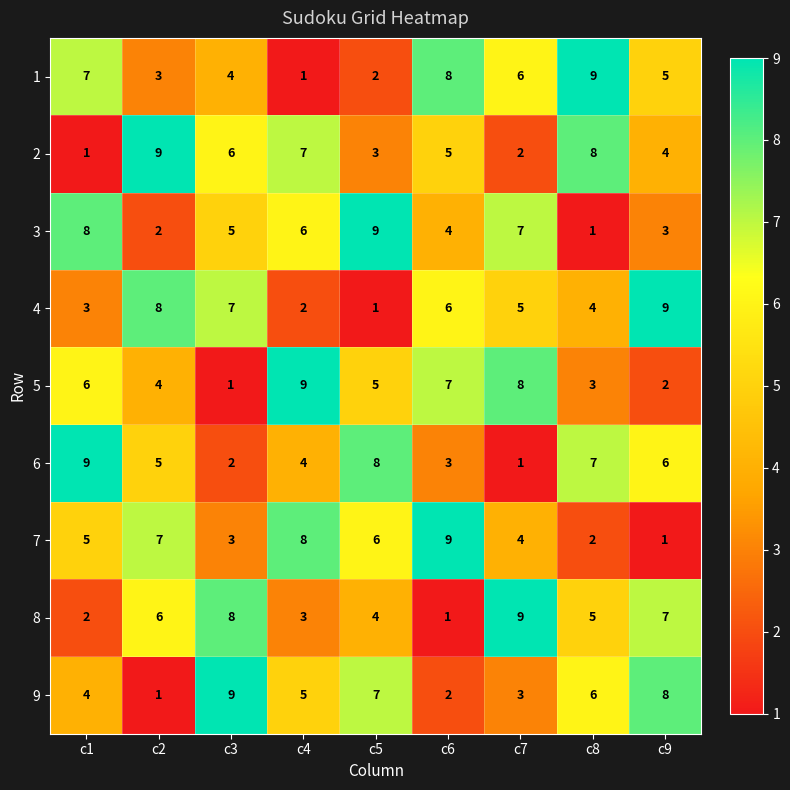

Count the 2 values in the range 3 to 7.

5